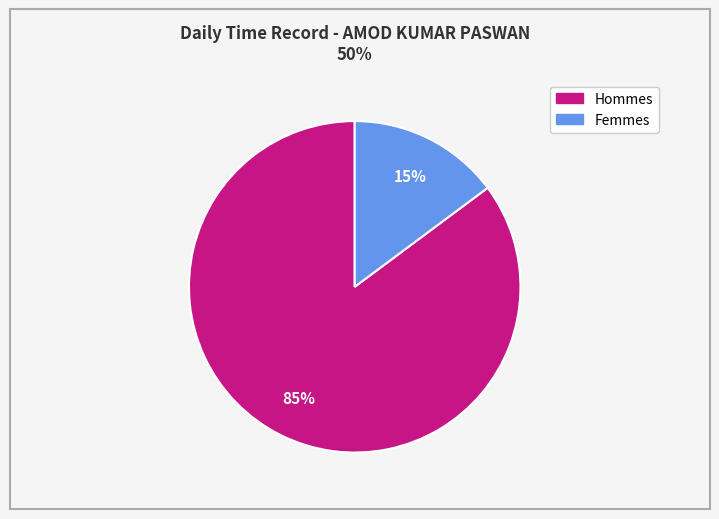

Is there a majority slice in this chart?

Yes